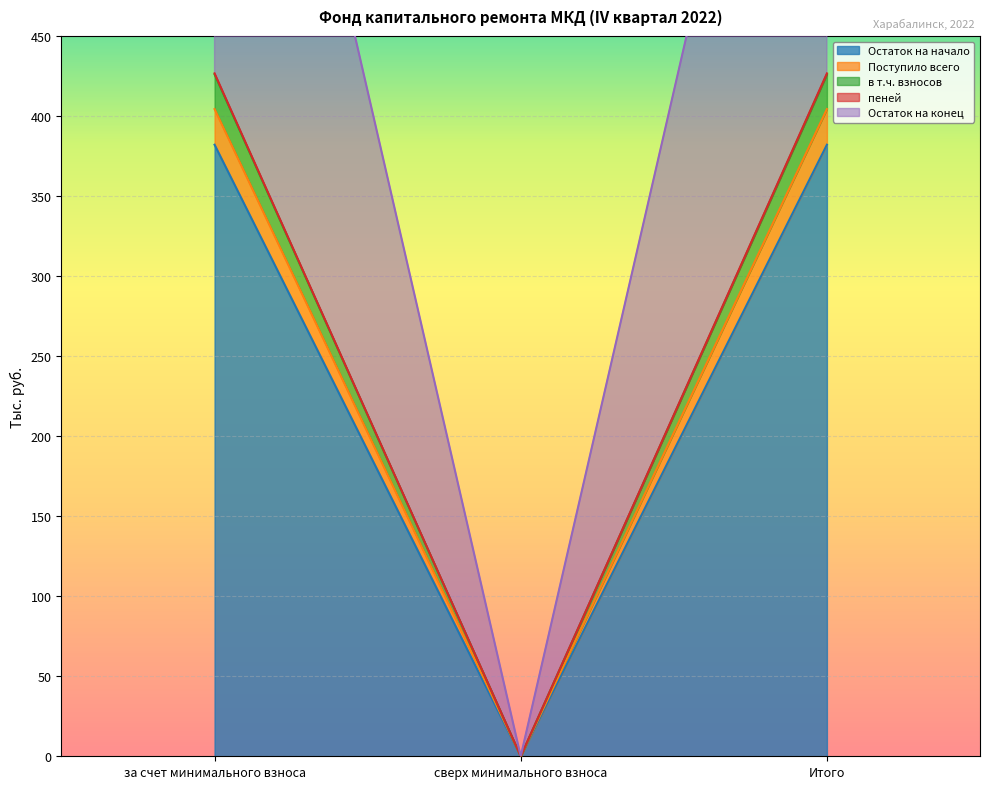

How many series are shown in this chart?

5